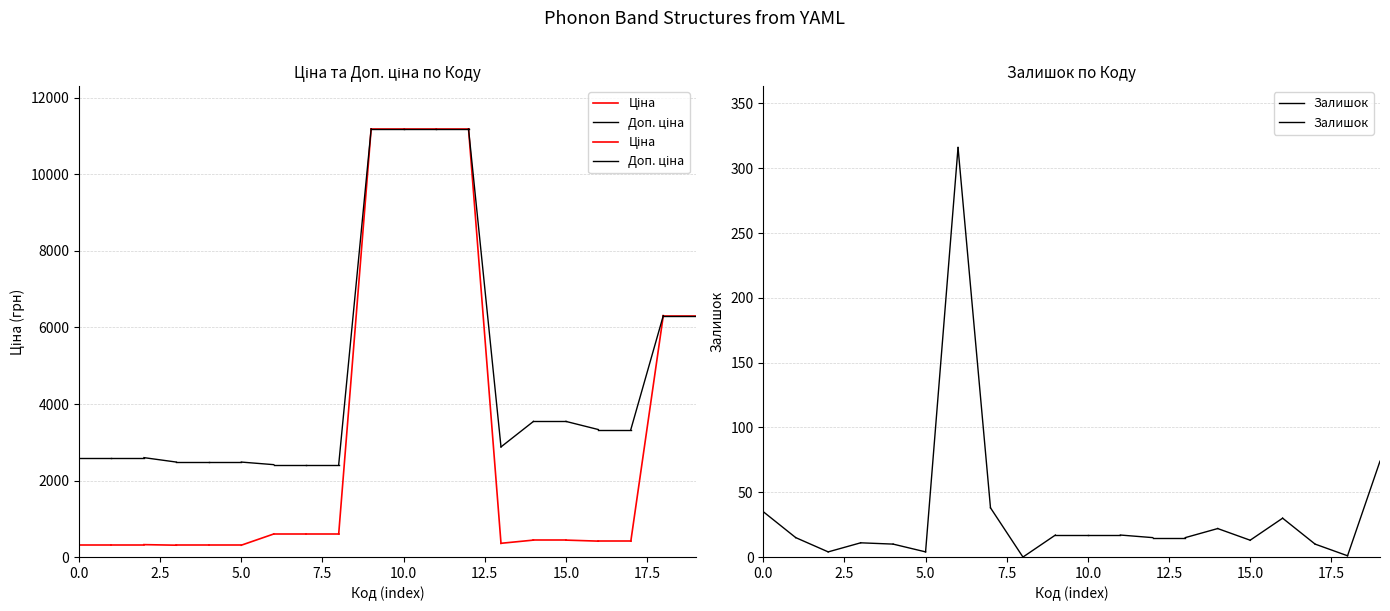

What is the value of the Ціна point at the 2nd from the left?

324.8